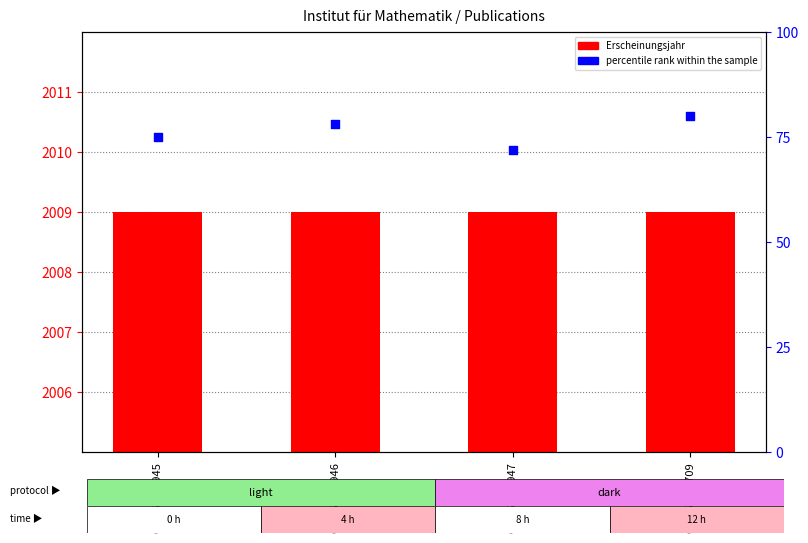

Which series has the largest total across all categories?

Erscheinungsjahr